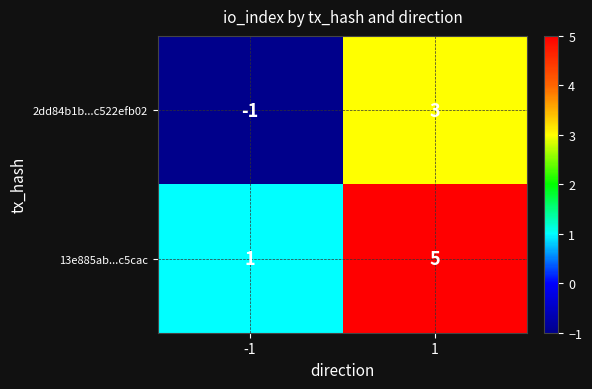

What is the total value across all series at 1?

8